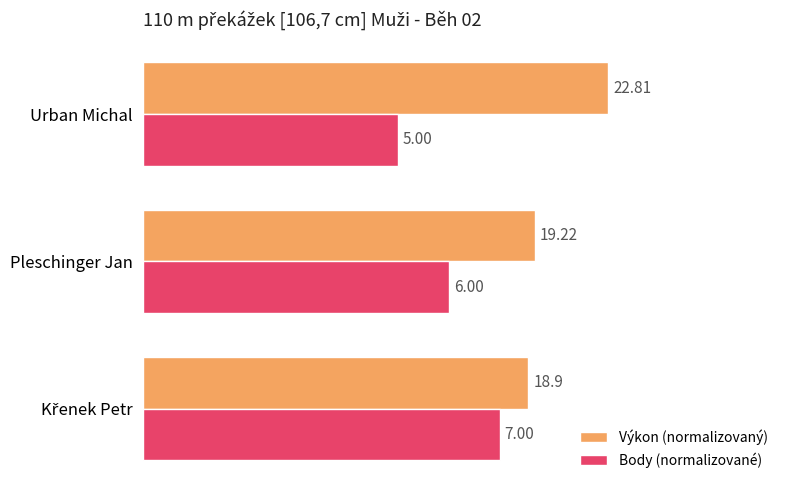

What are all the series names shown in the legend?

Výkon (normalizovaný), Body (normalizované)